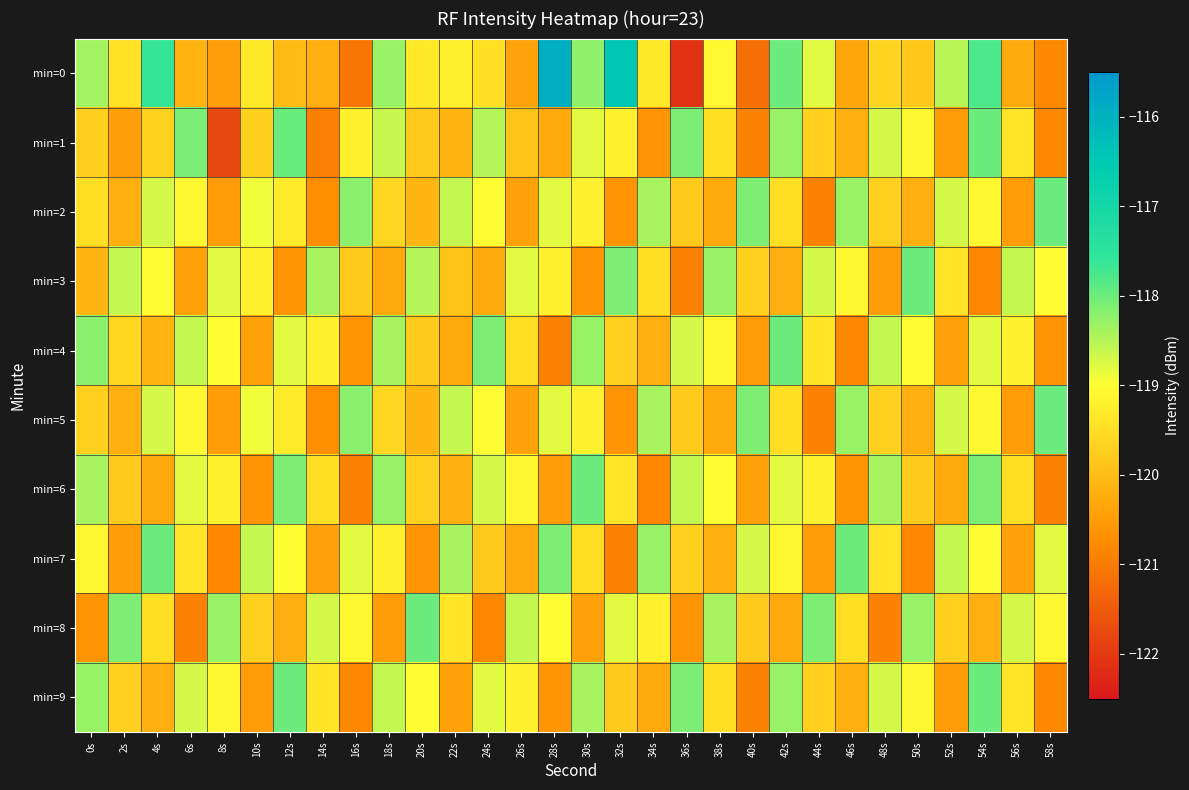

Which series has the largest range (max minus min)?

min=0